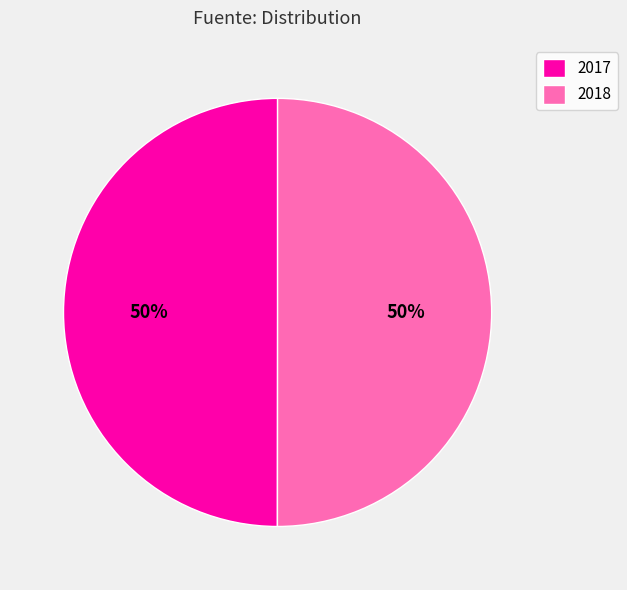

Approximately how many times larger is the value at 2018 compared to 2017?

1.0